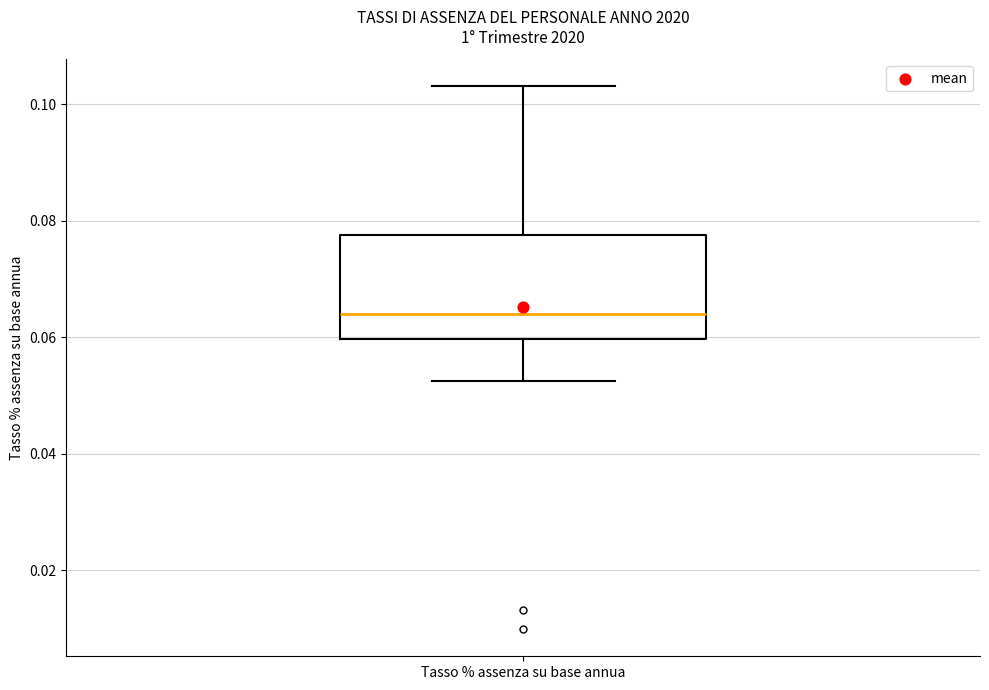

Read this box plot against the y-axis: the position of the median line, the range covered by the box, and the ends of both whiskers. The values are not printed on the chart, so give them approximately, as read against the axis.

median 0.064, box 0.060 to 0.078, whiskers 0.052 to 0.104